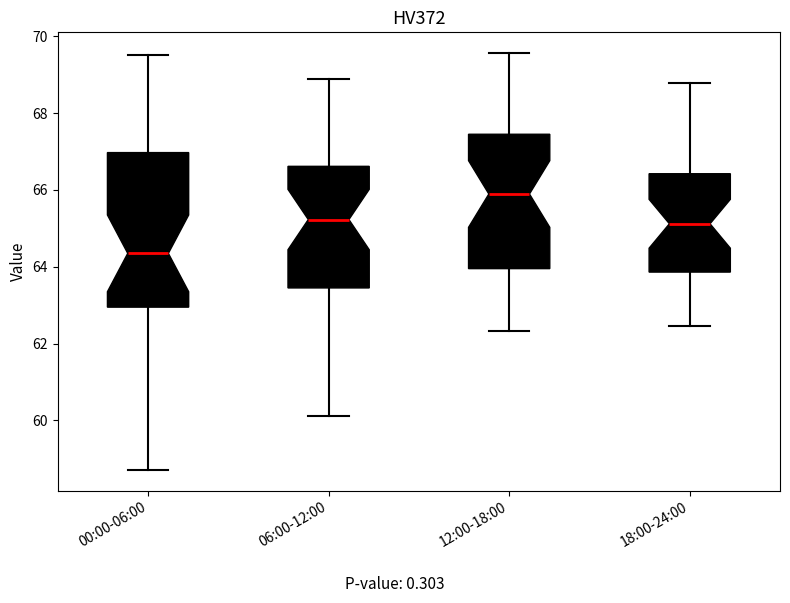

Which box's median line is the highest?

12:00-18:00